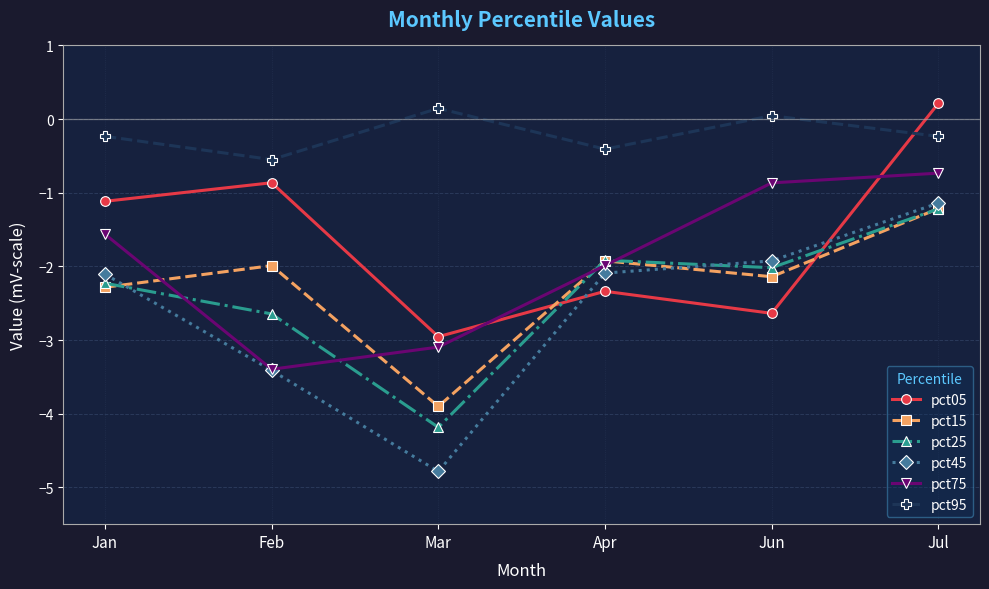

Rank the series at Jun from highest to lowest value.

pct95, pct75, pct45, pct25, pct15, pct05